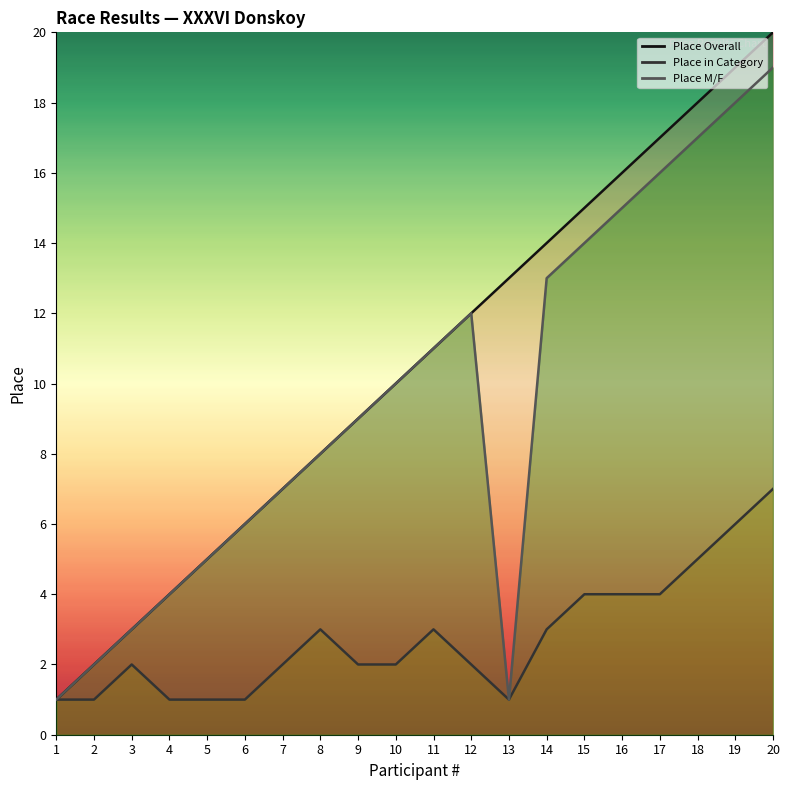

How many values in the Place M/F series exceed 10?

9